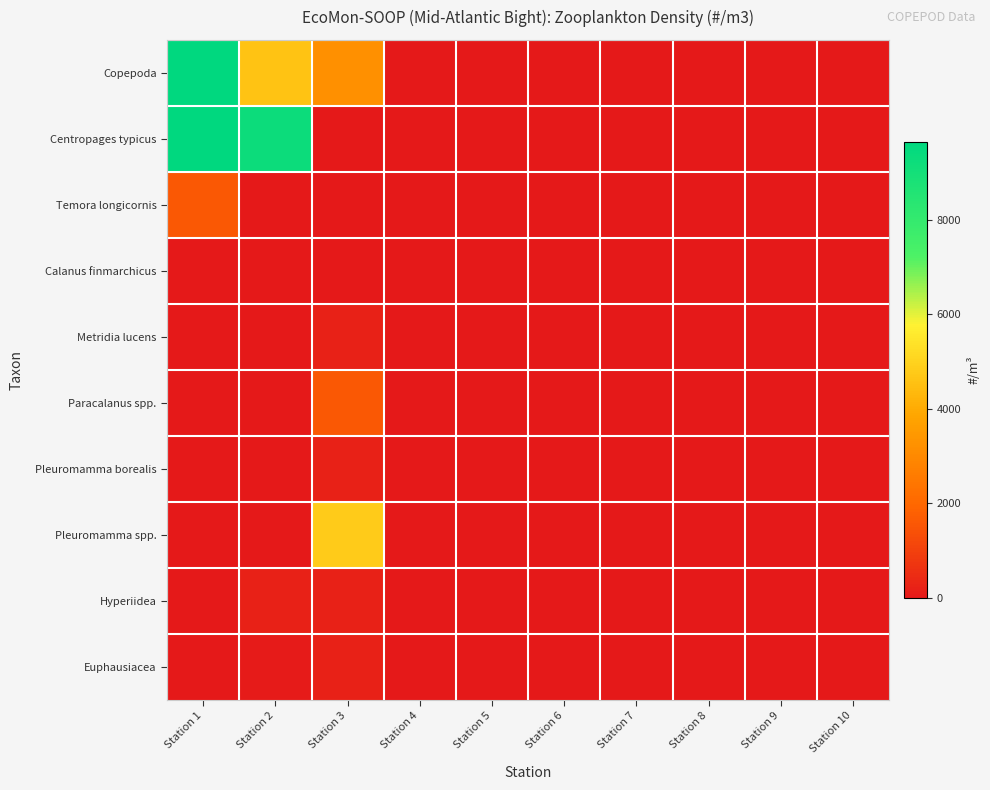

Between Station 6 and Station 9, which is larger?

Station 6